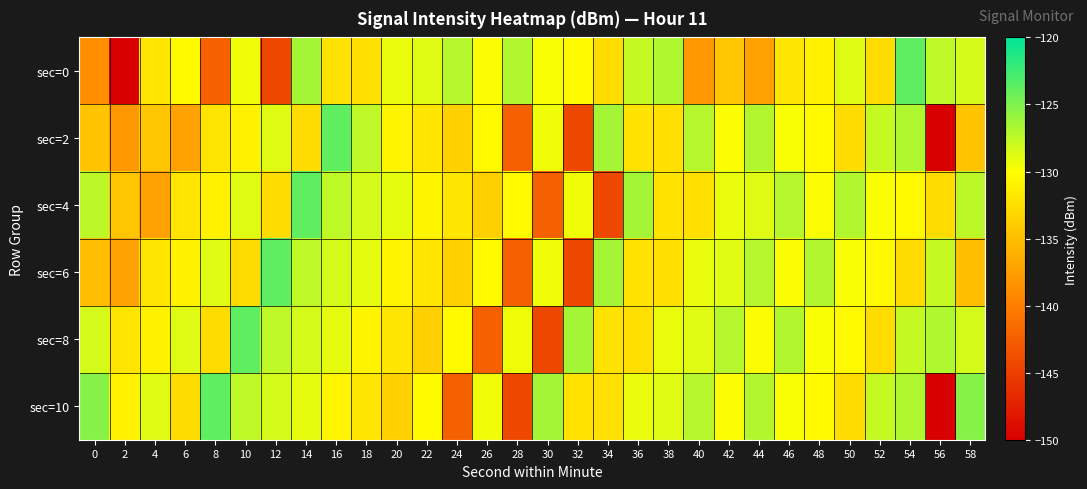

What is the difference between the highest and lowest values at 18?

5.0